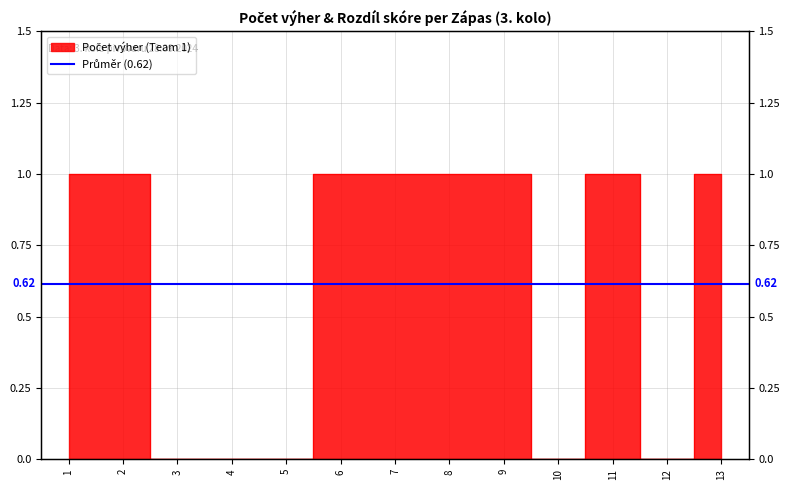

What is the difference between the values at 3 and 9?

1